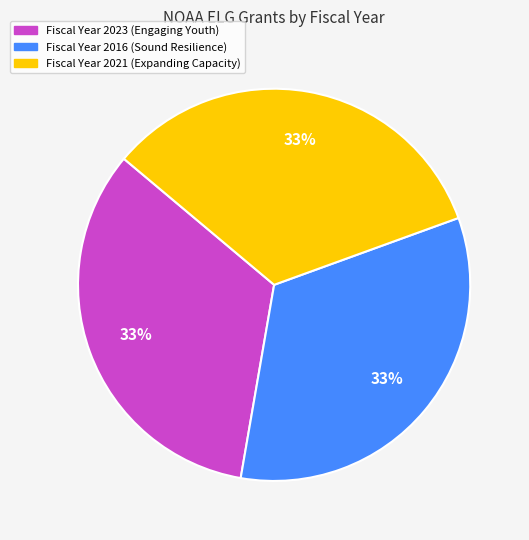

To the nearest percent, what is the average slice percentage?

33%